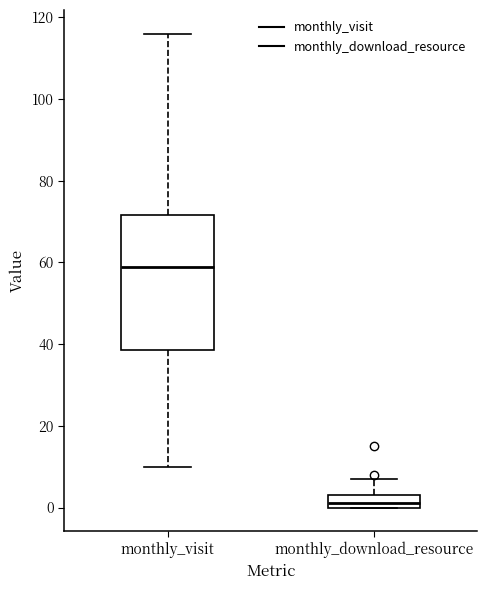

Which box is the tallest, from its lower edge to its upper edge?

monthly_visit